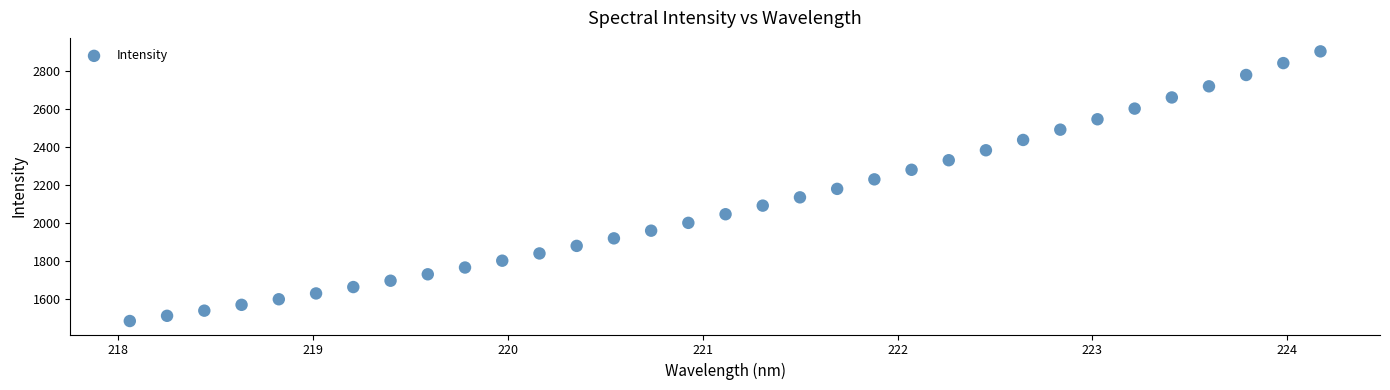

What is the range of X values (max minus min)?

6.1